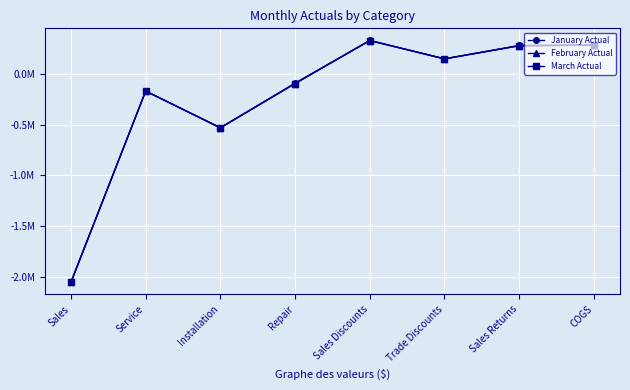

Which series has the widest spread of values?

February Actual